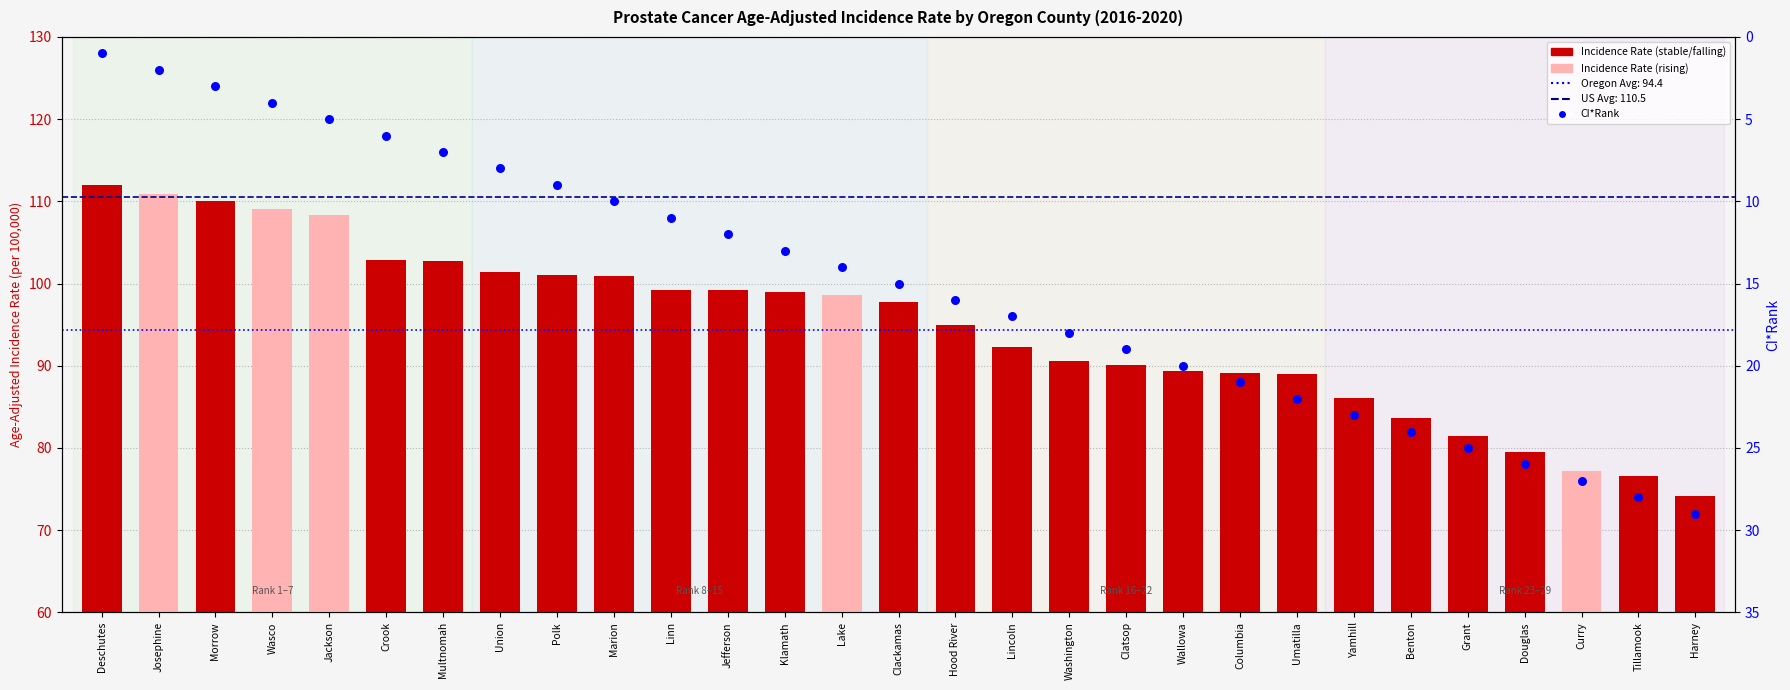

At how many categories does at least one series exceed 42?

29